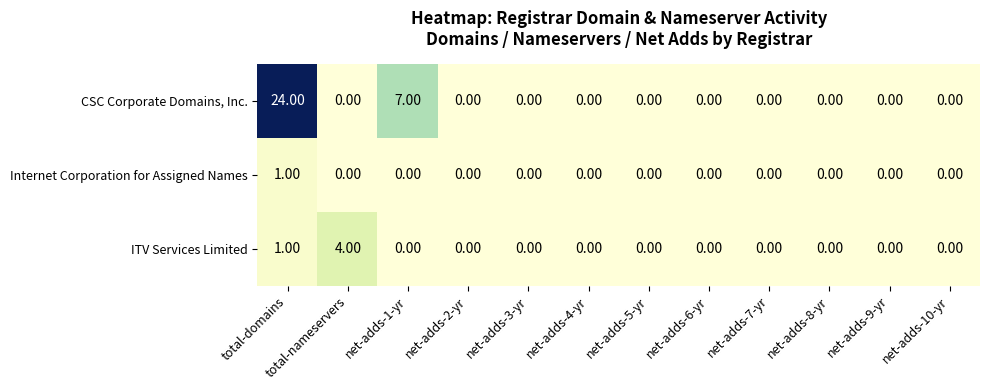

What is the difference between the maximum and minimum values in the ITV Services Limited series?

4